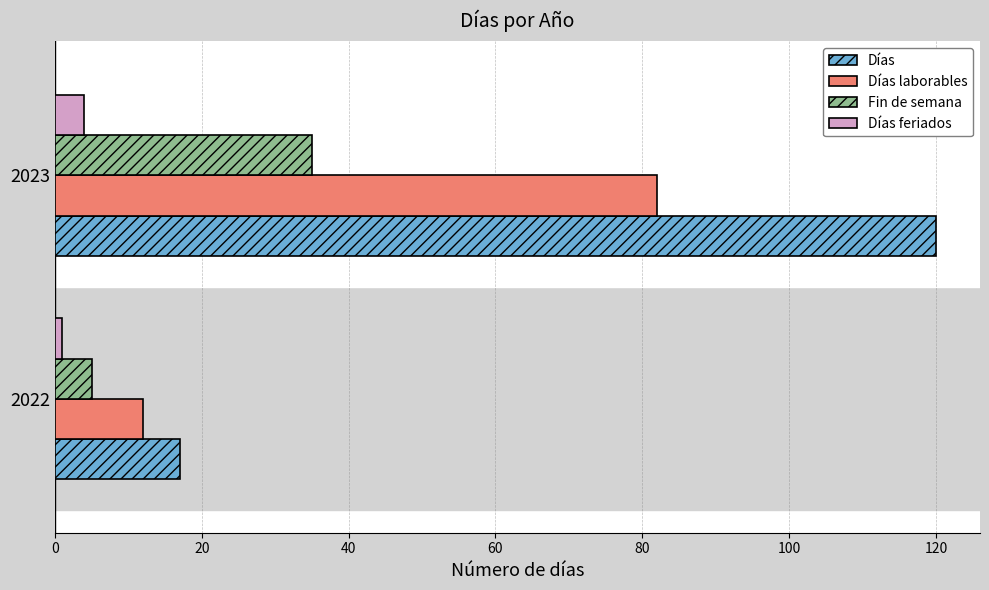

Which series has the widest spread of values?

Días